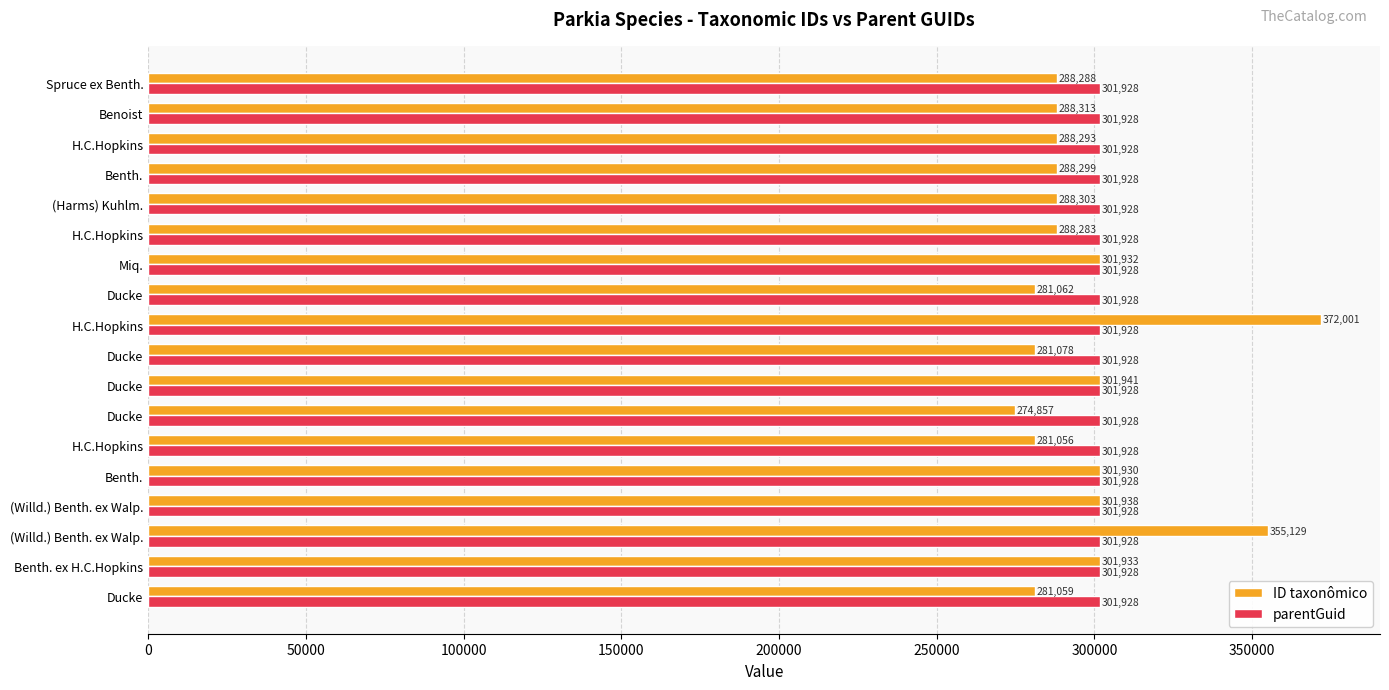

How many distinct data groups are displayed?

2